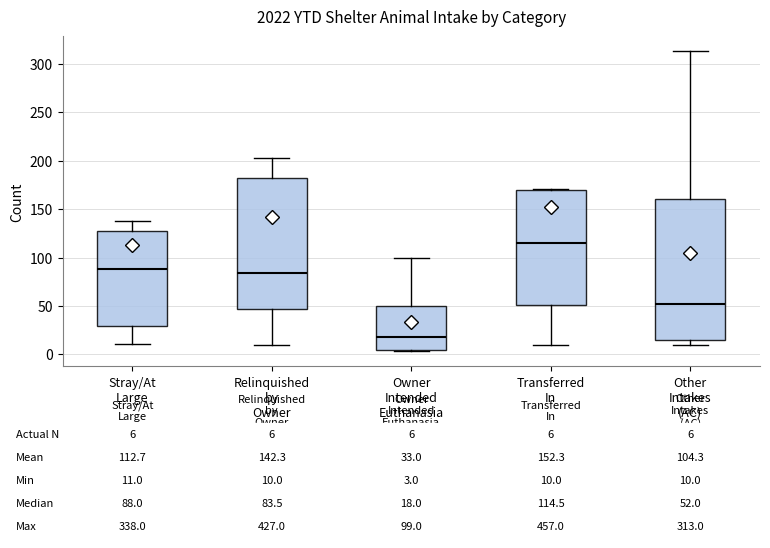

Which box has the highest median line?

Transferred In